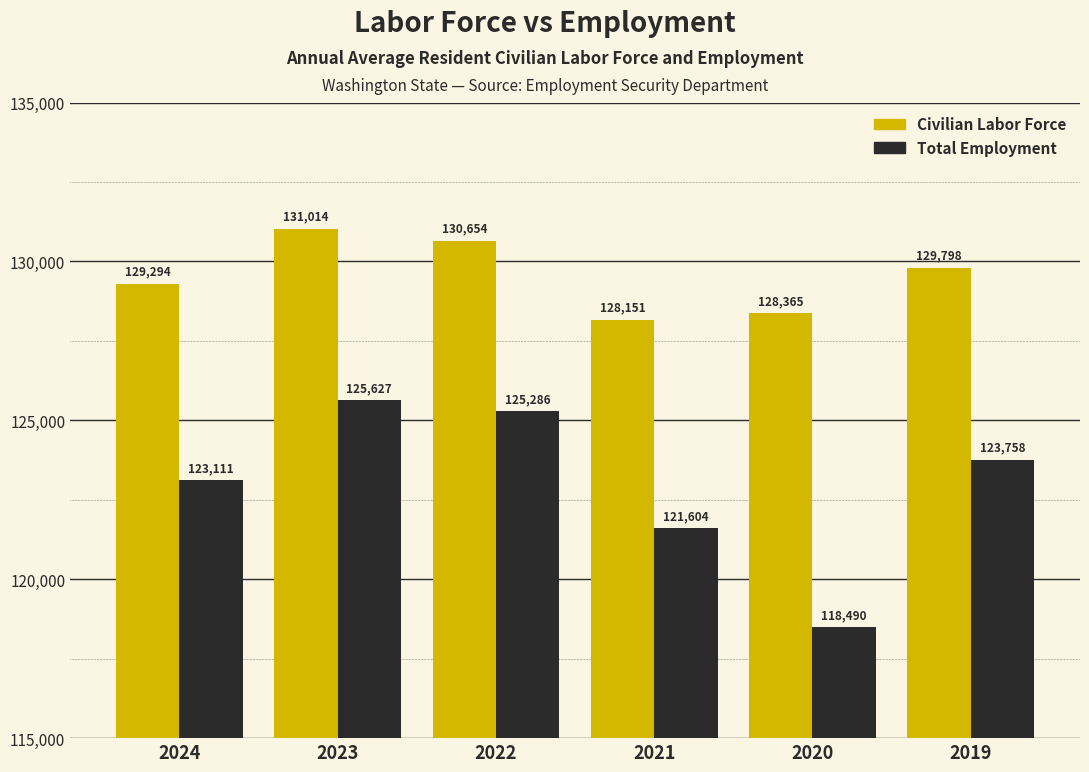

Reading left to right, extract all data points from this chart.

Civilian Labor Force: 129294	131014	130654	128151	128365	129798
Total Employment: 123111	125627	125286	121604	118490	123758